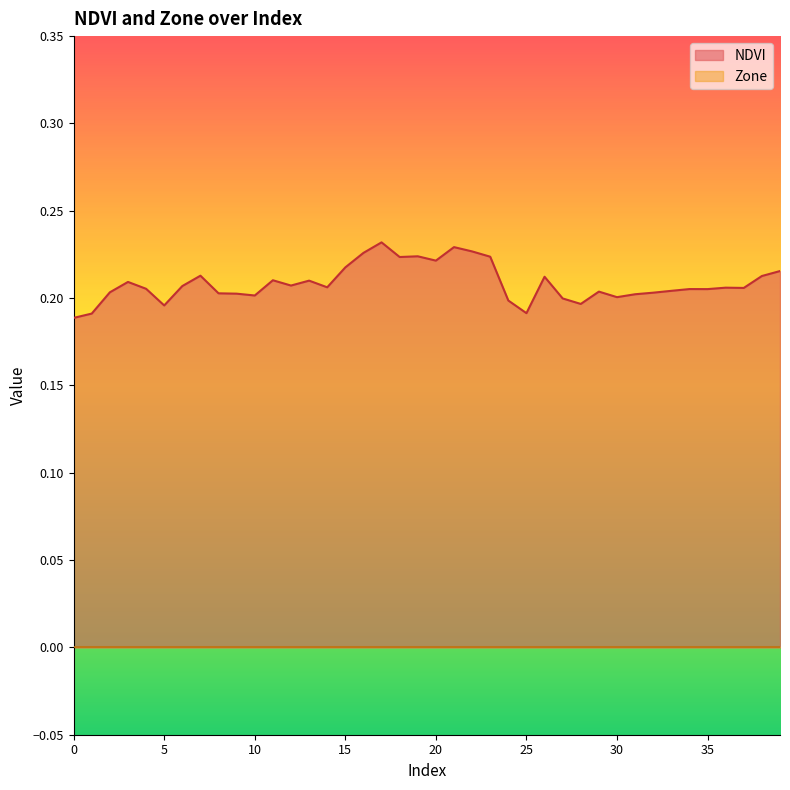

Count the number of categories in the chart.

40